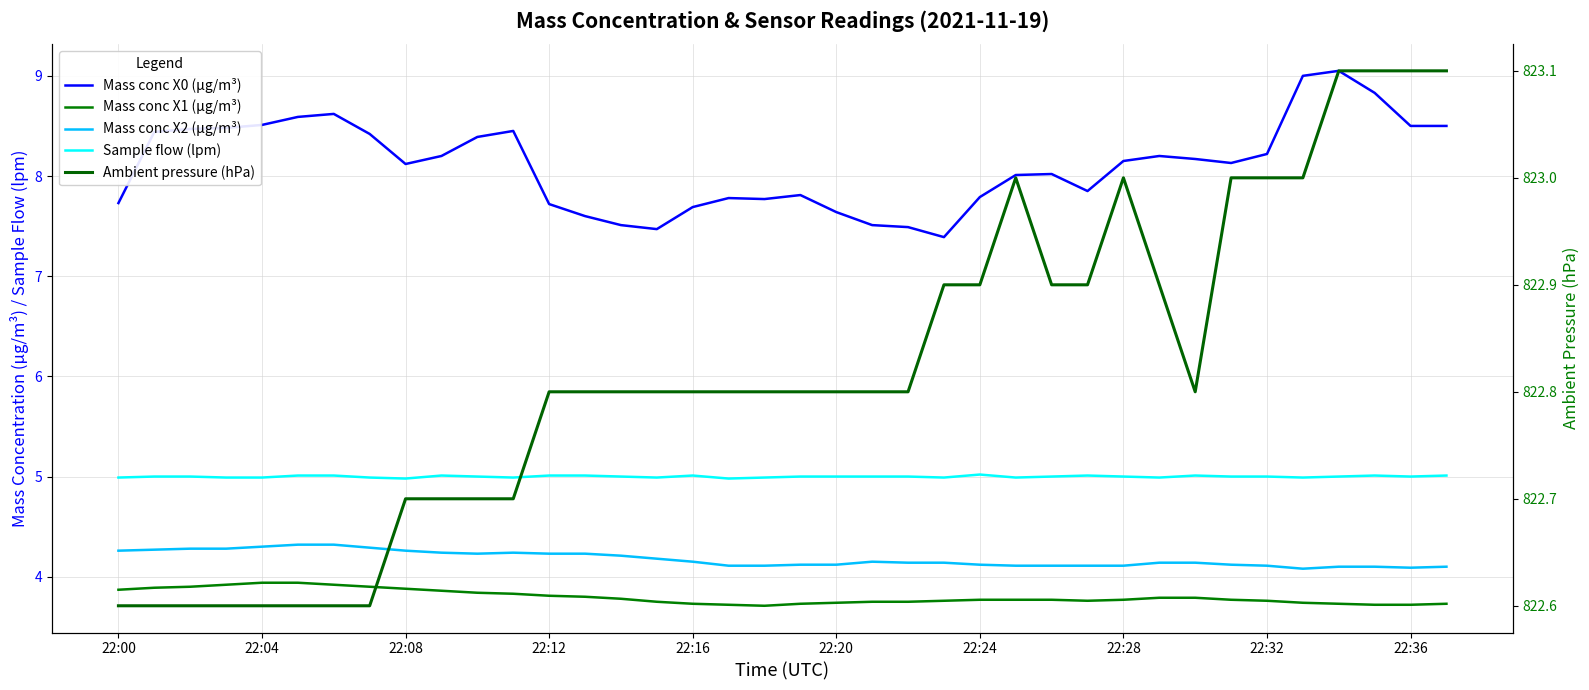

True or false: Ambient pressure (hPa) and Mass conc X1 (μg/m³) intersect in this chart.

False